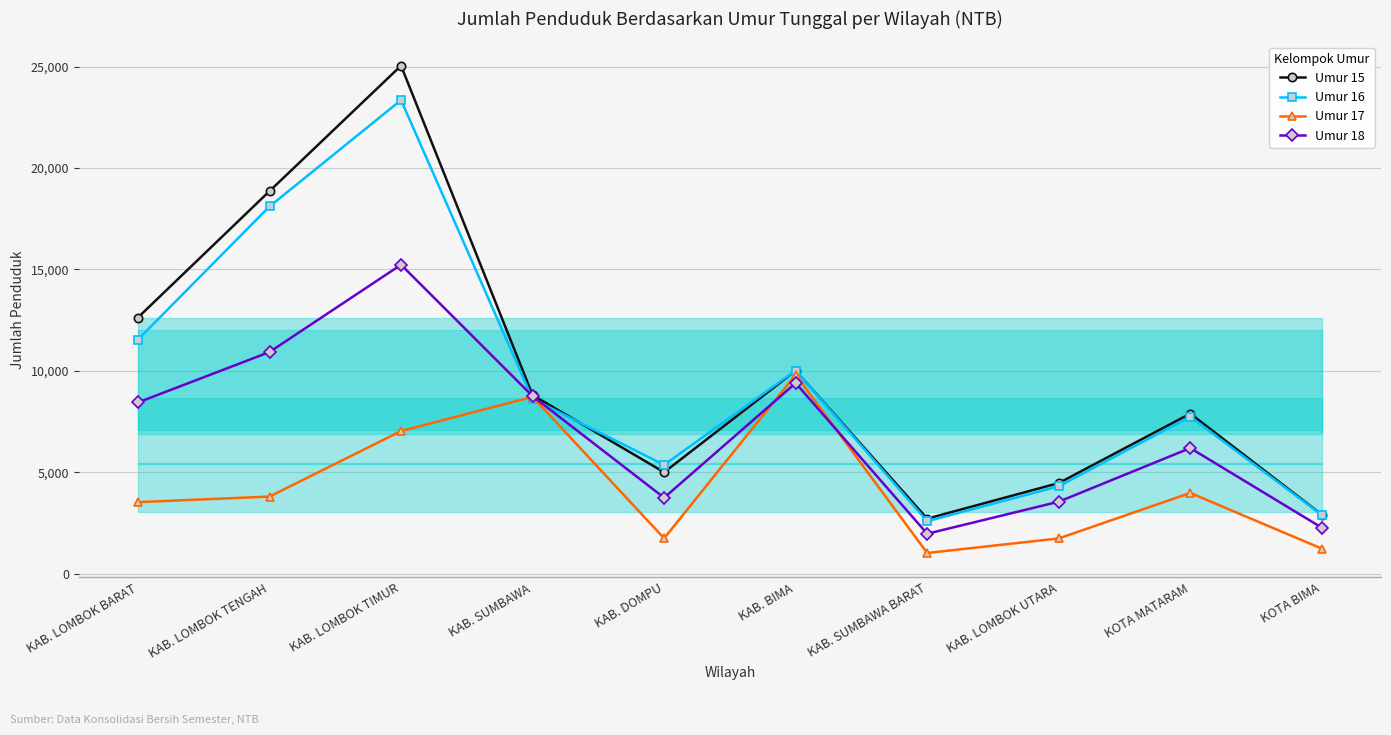

True or false: Umur 17 and Umur 16 intersect in this chart.

True